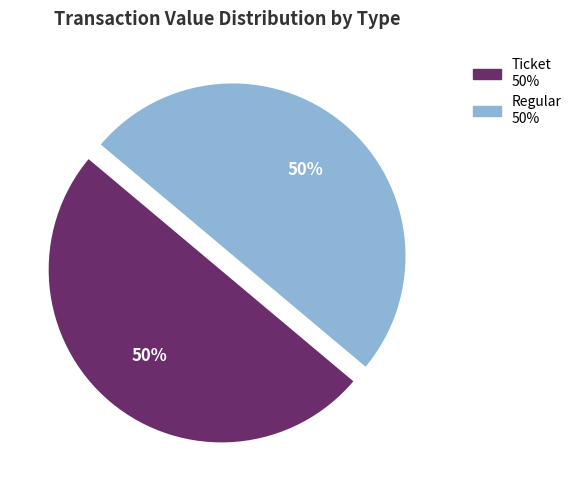

To the nearest percent, what is the average slice percentage?

50%